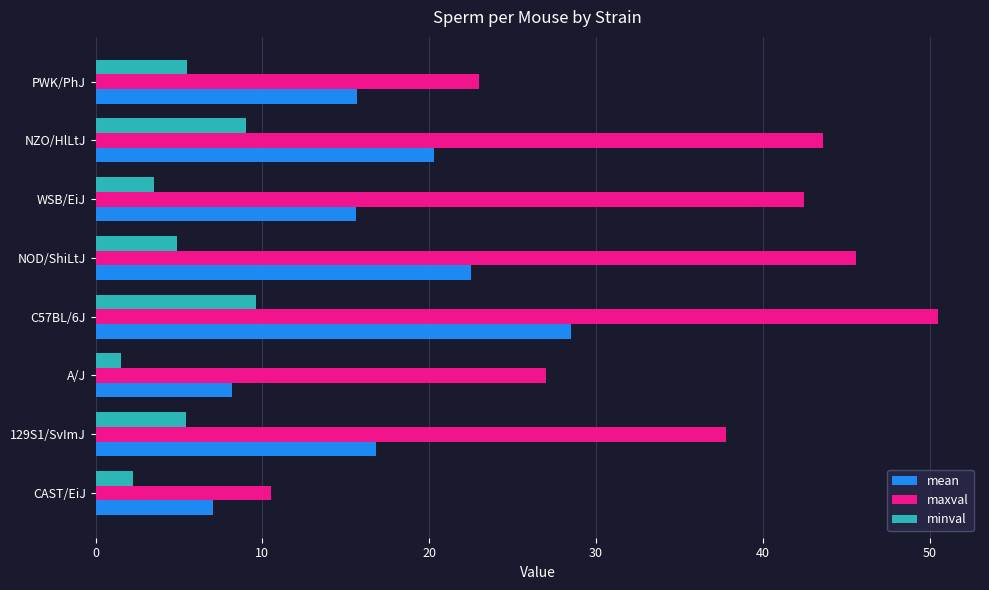

Count the number of data series in this chart.

3